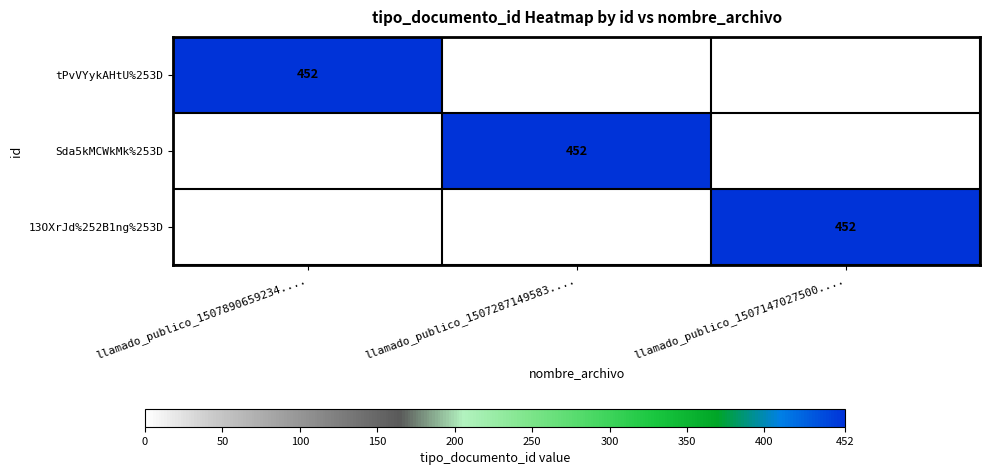

Is it true that Sda5kMCWkMk%253D equals 153 at llamado_publico_1507287149583....?

False